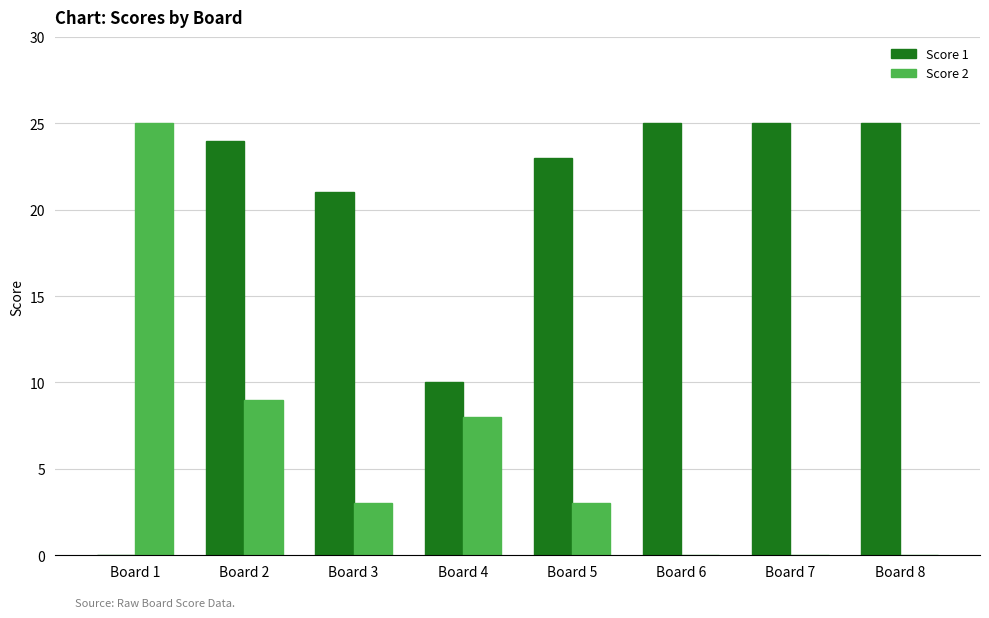

What is the greatest value displayed?

25